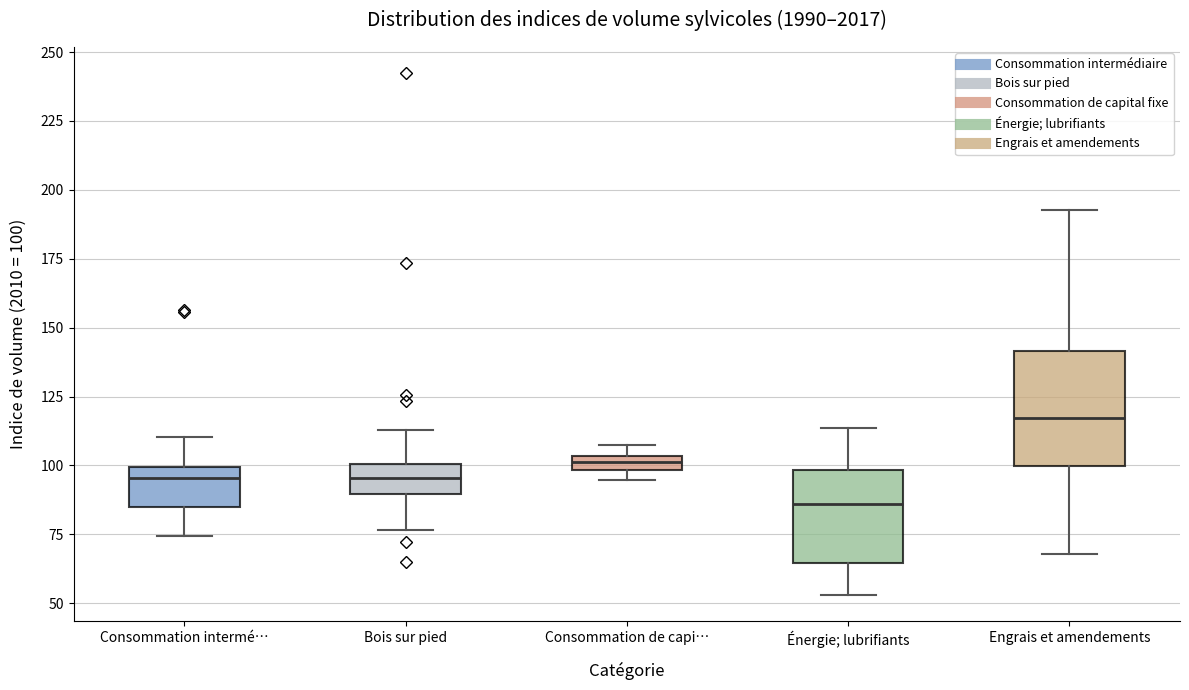

Where does the lower whisker of the box for Énergie; lubrifiants end on the y-axis? The values are not printed on the chart, so give them approximately, as read against the axis.

55